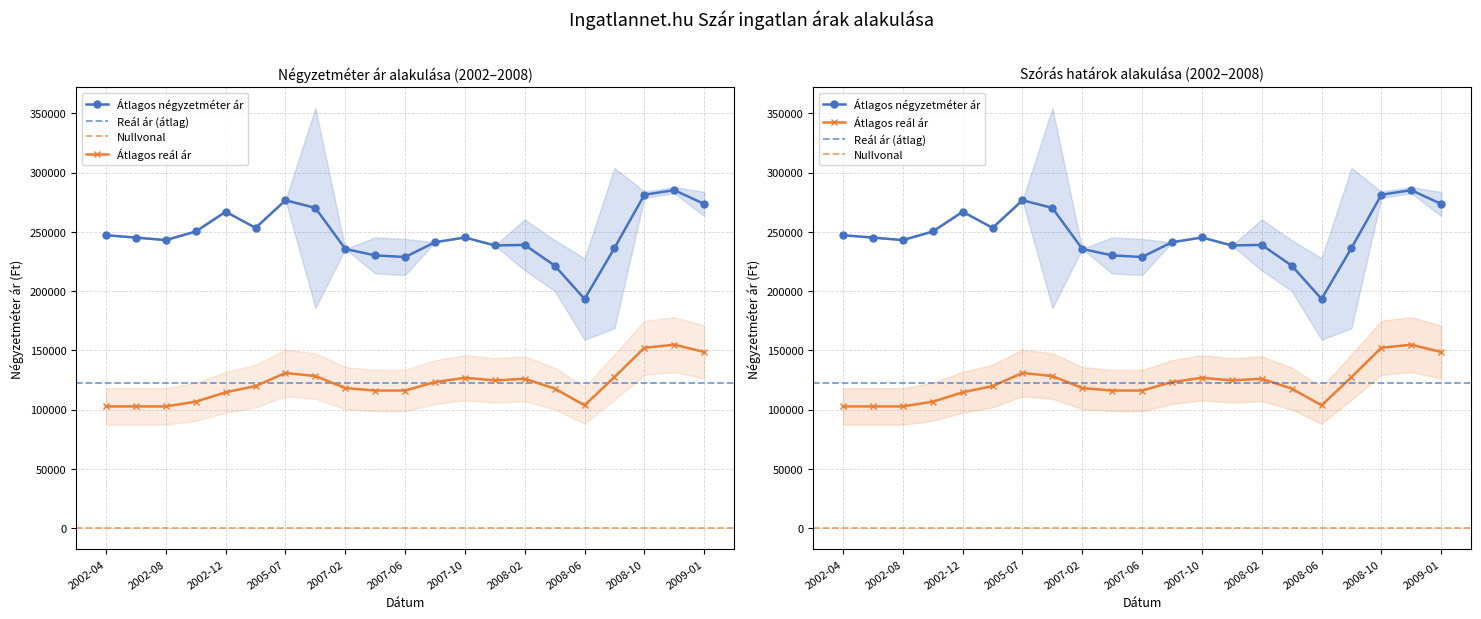

Which series has the largest range (max minus min)?

Átlagos négyzetméter ár